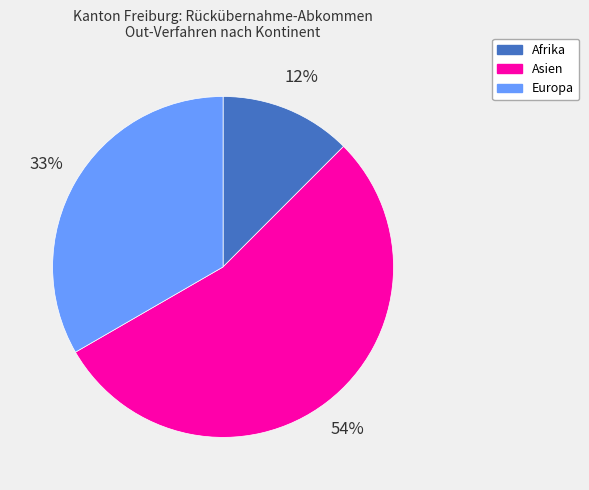

What percentage is the Europa slice, to the nearest percent?

33%